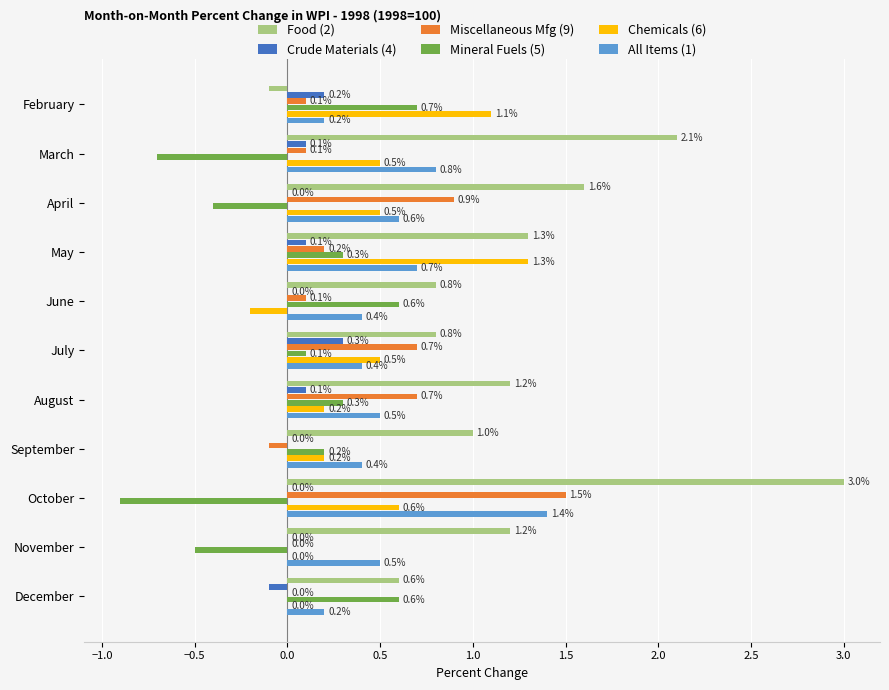

The value of Mineral Fuels (5) at February is 0.7. True or false?

True